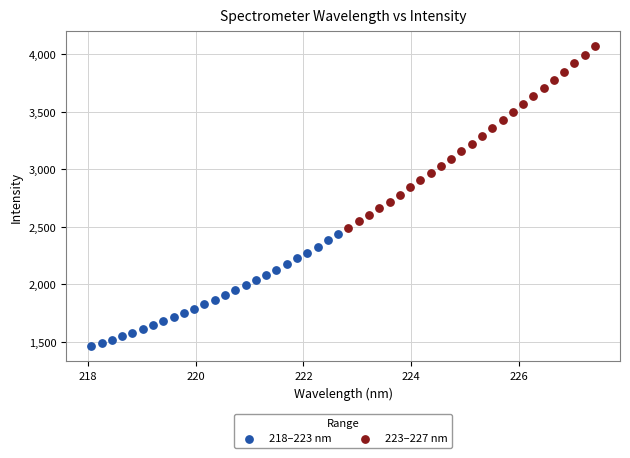

Which series has the largest Y range (max minus min)?

223–227 nm